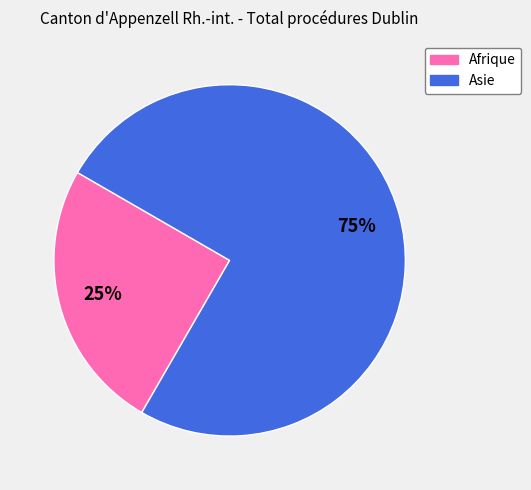

Do Afrique and Asie together represent more than half of the pie?

Yes